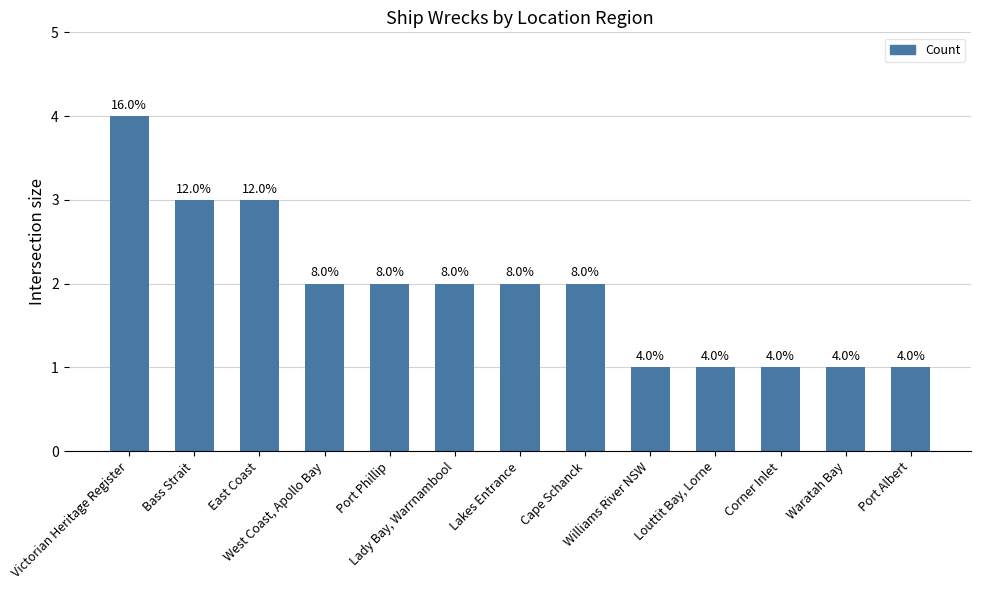

How many bars are there in total?

13